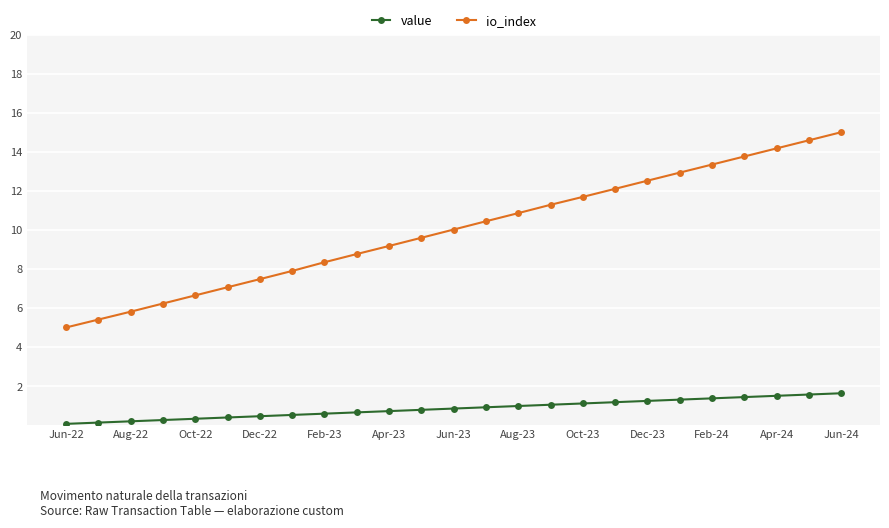

What is the difference between the maximum and minimum values in the io_index series?

10.0